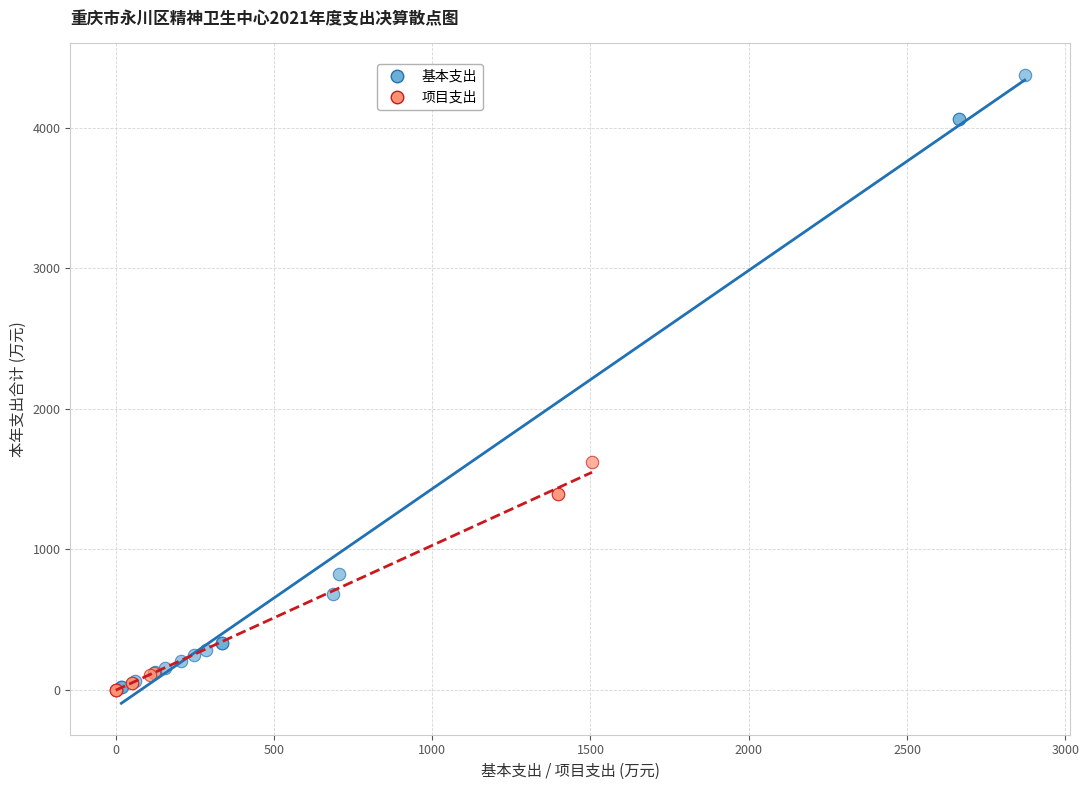

Which series has the widest spread of Y values?

基本支出